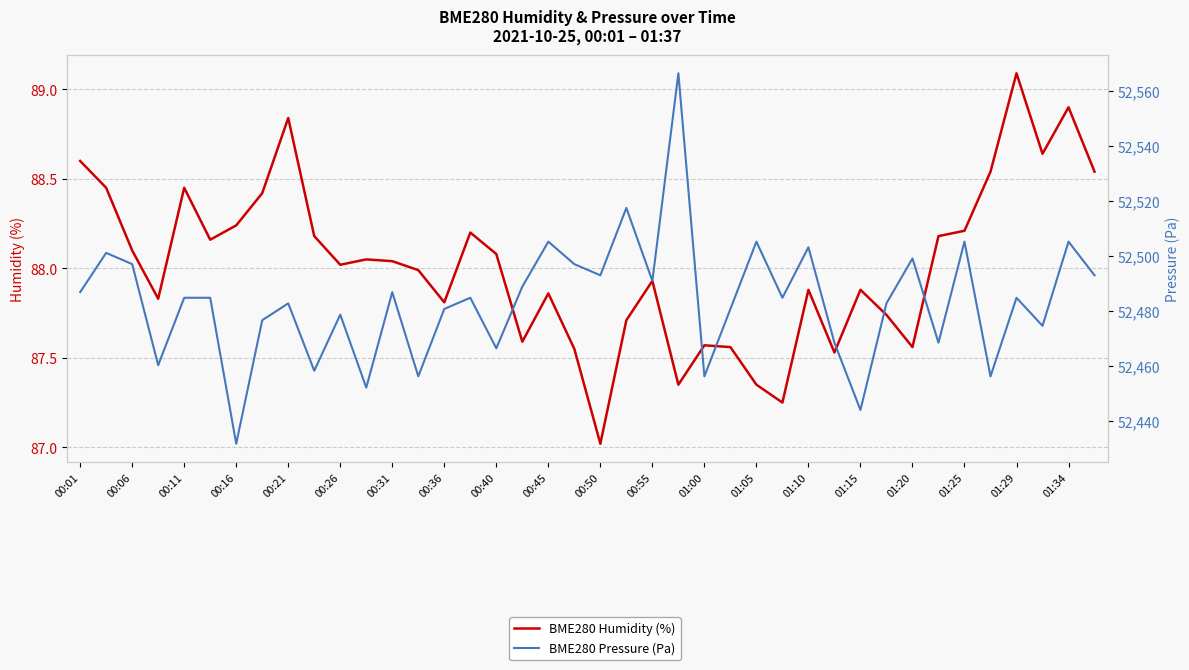

What is the average value of the BME280 Humidity (%) series?

88.0